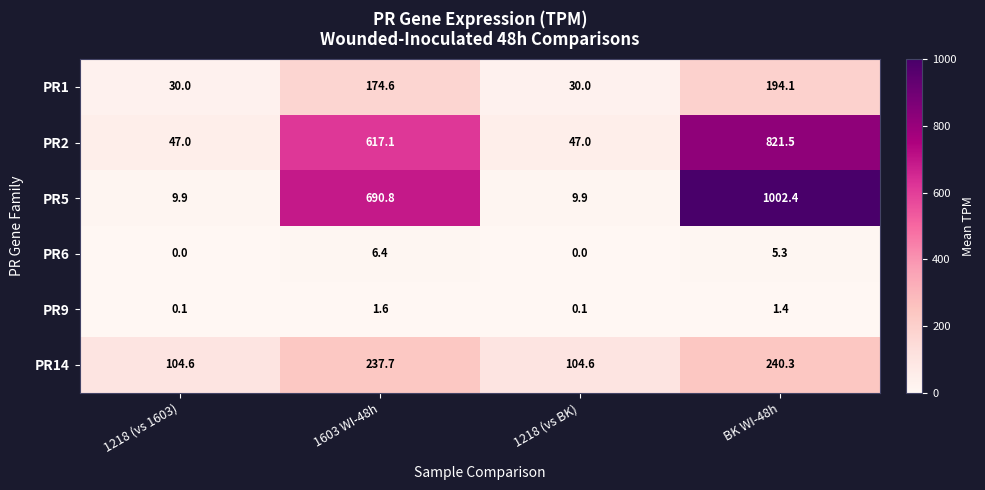

At which category does the chart reach its peak across all series?

BK WI-48h